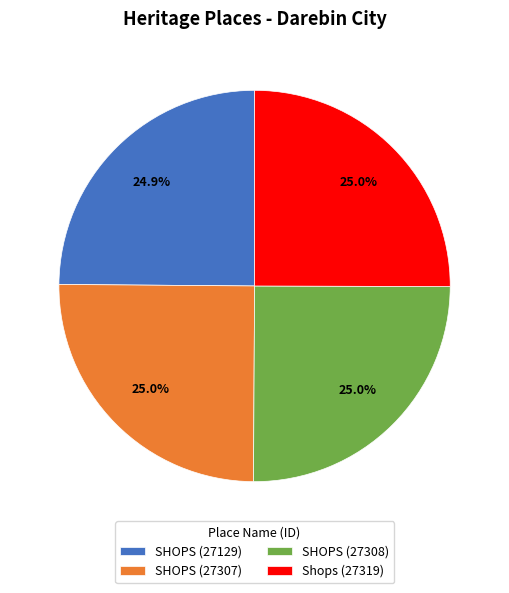

How many slices are in this pie chart?

4